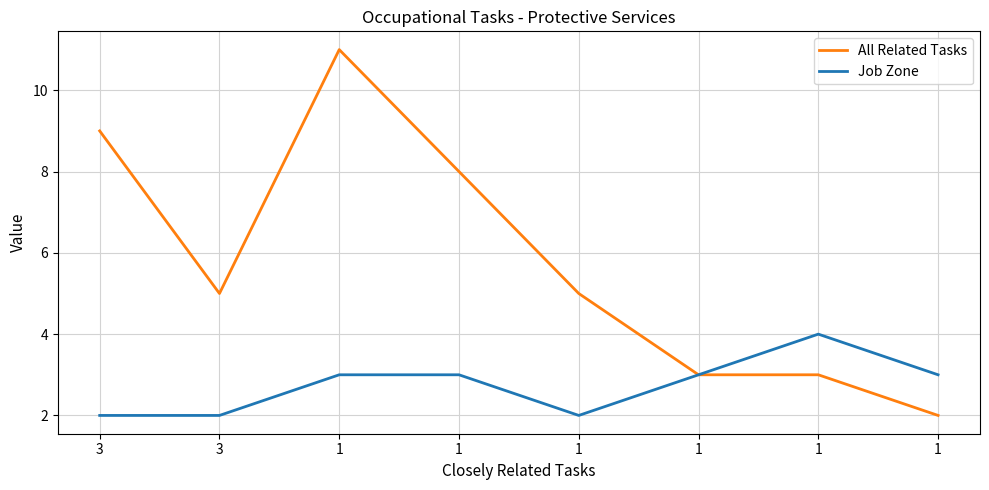

What is the difference between the maximum and minimum values in the Job Zone series?

2